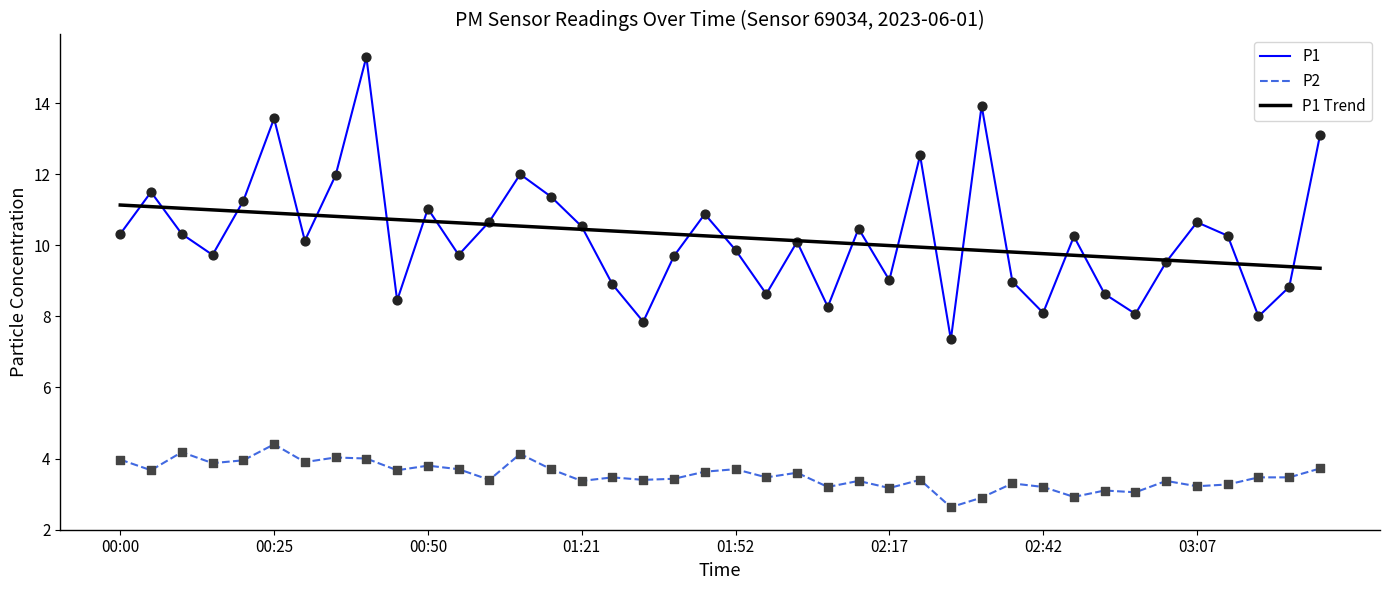

What is the greatest value displayed?

15.3